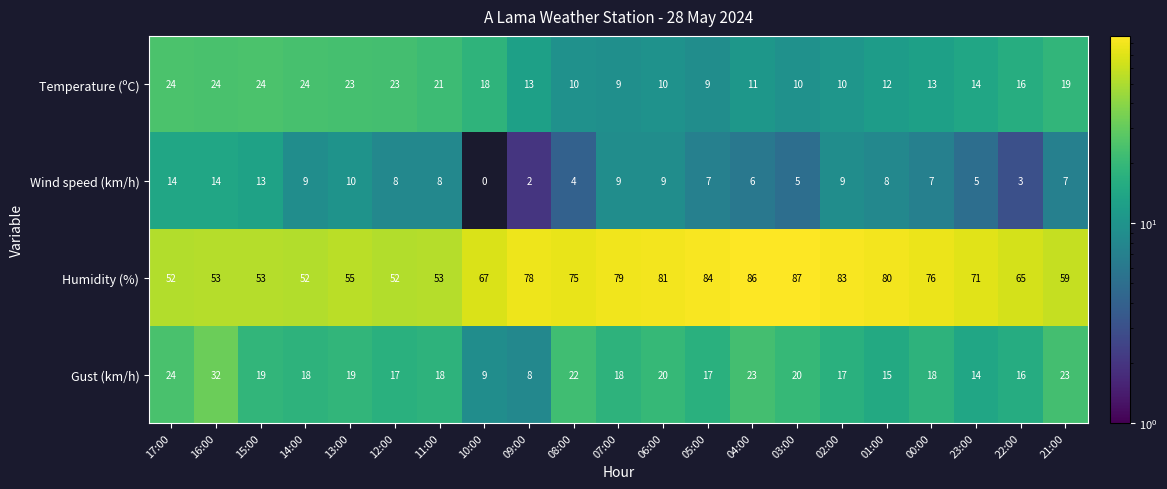

List the series in order of their peak value, lowest first.

Wind speed (km/h), Temperature (ºC), Gust (km/h), Humidity (%)